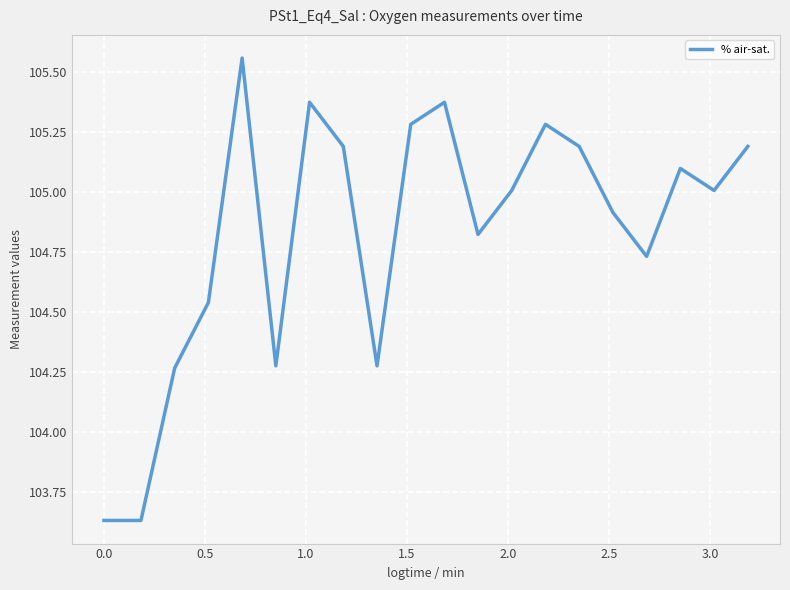

What is the difference between the second highest and minimum values?

1.7